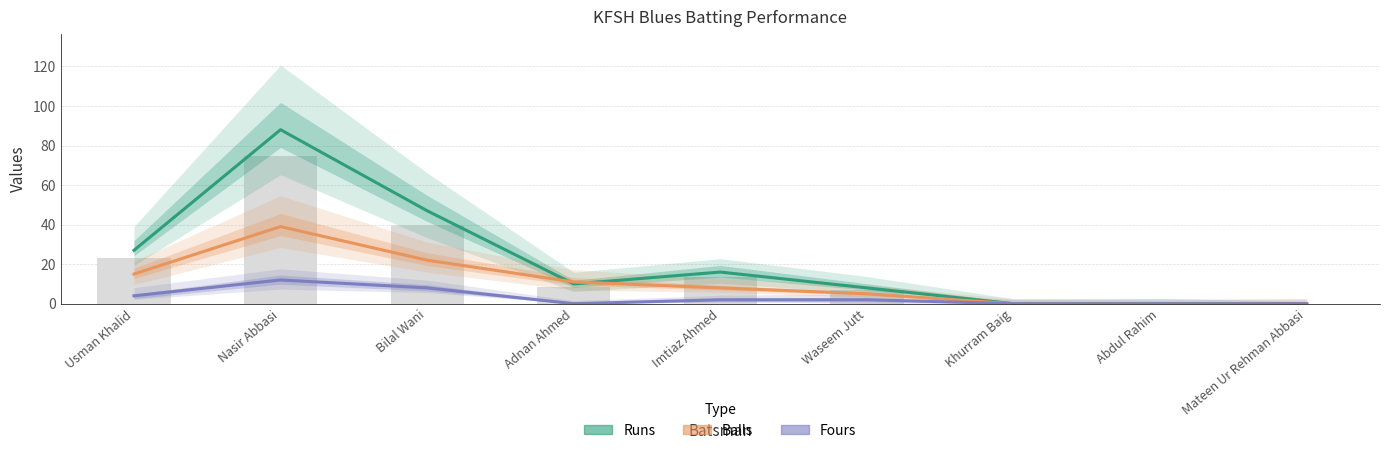

The Balls series shows 12 at Abdul Rahim. True or false?

False